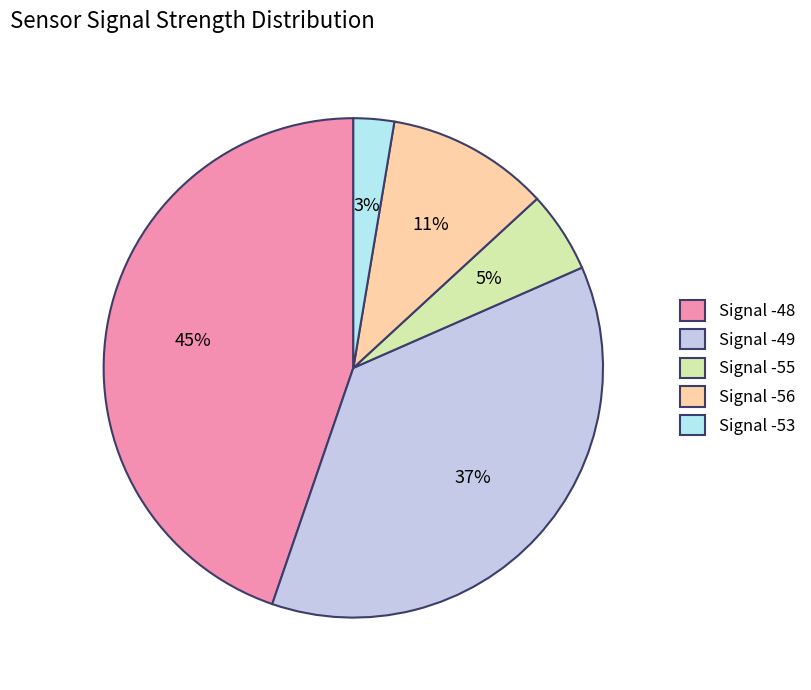

How many slices are in this pie chart?

5